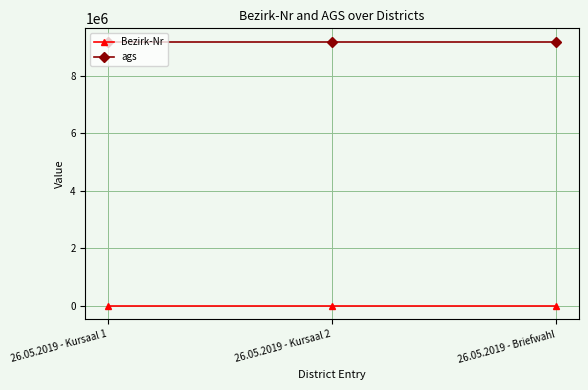

The value of ags at 26.05.2019 - Kursaal 1 is 13043206. True or false?

False